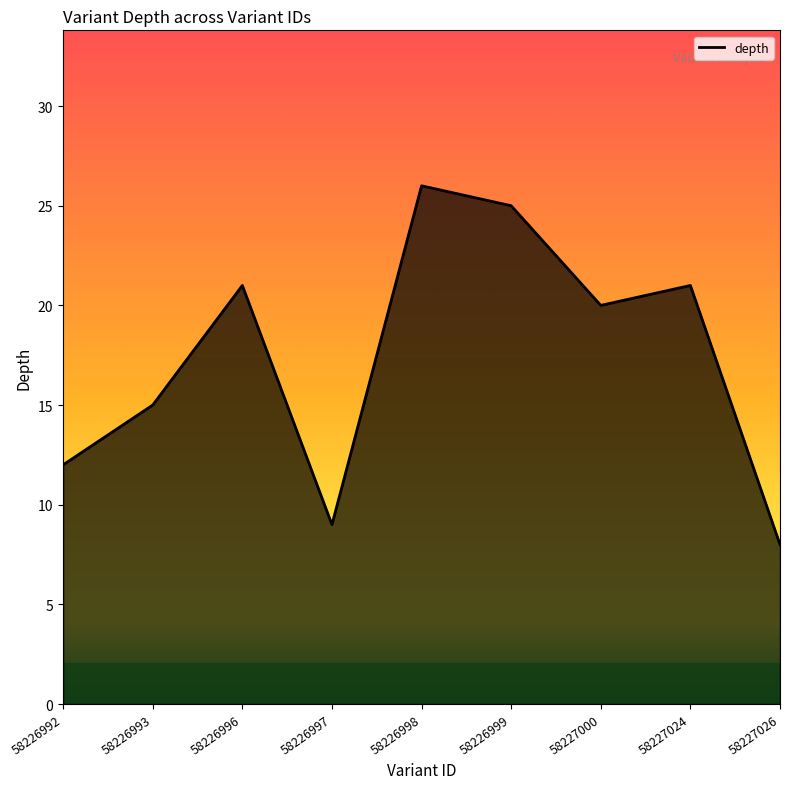

Where does the data first go above 20?

58226996